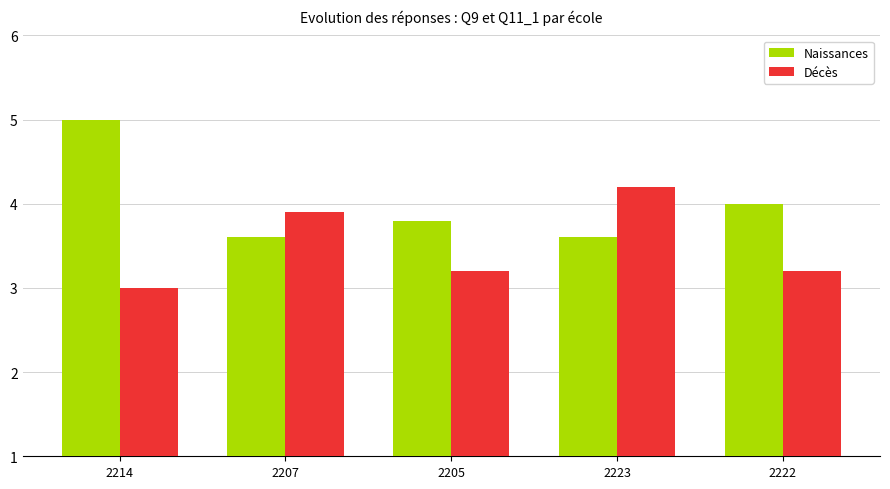

What is the sum of all Naissances values?

20.0